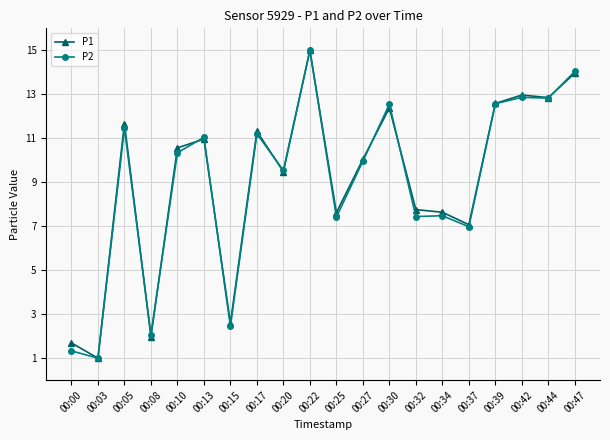

At which label does P1 reach its peak?

00:22